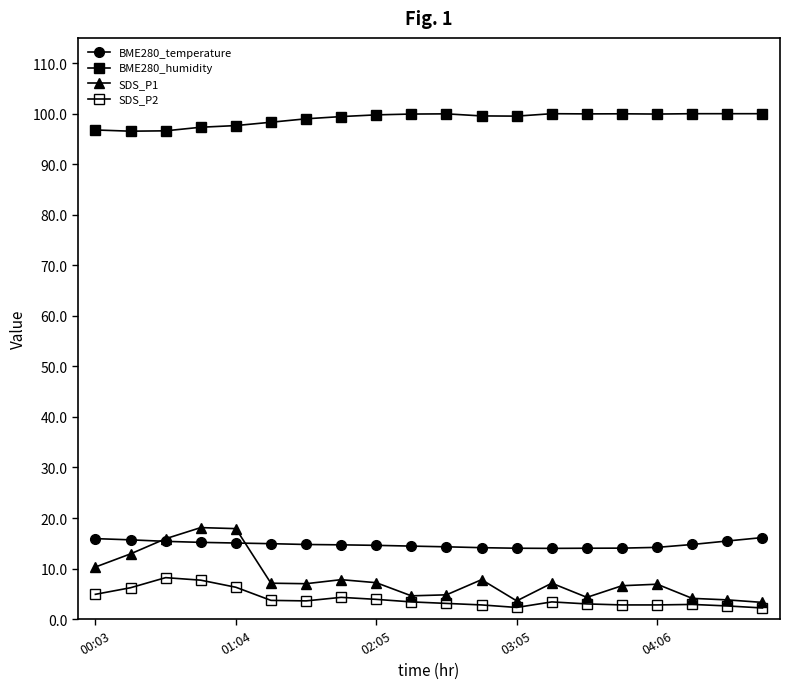

How many series are shown in this chart?

4